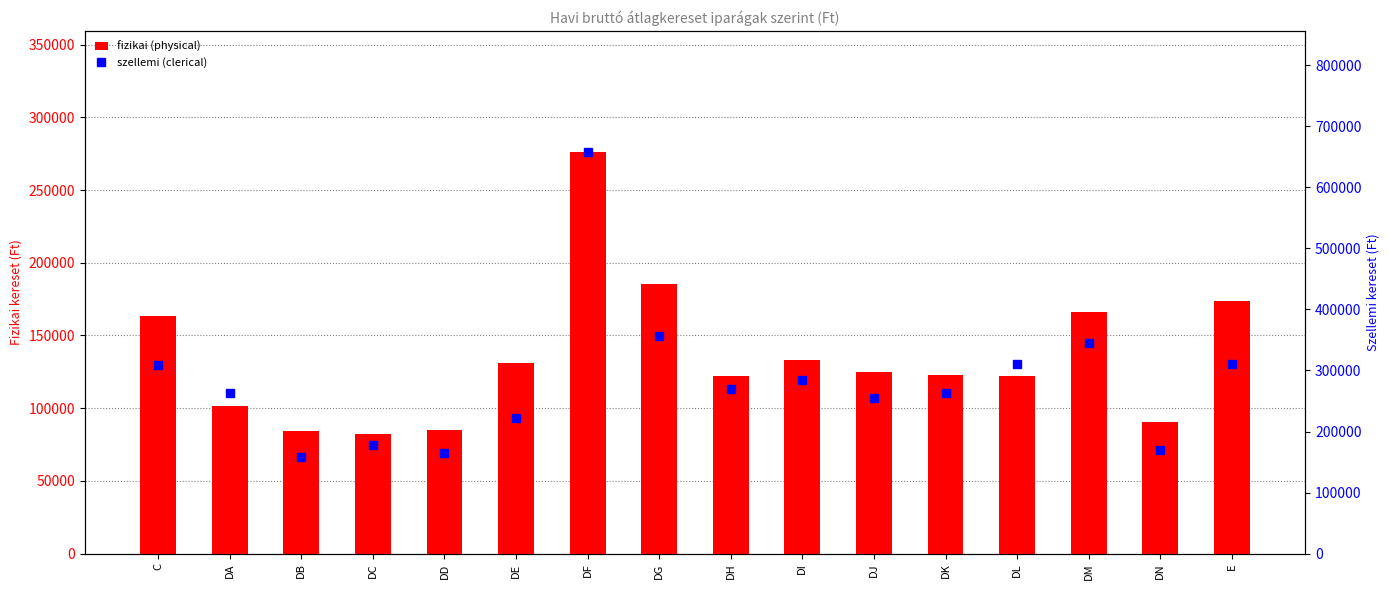

At which label is szellemi (clerical) closest to 408513?

DG